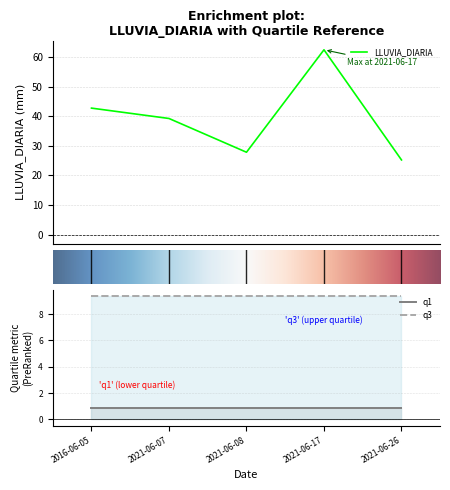

The q3 series shows 9.3 at 2021-06-26. True or false?

True